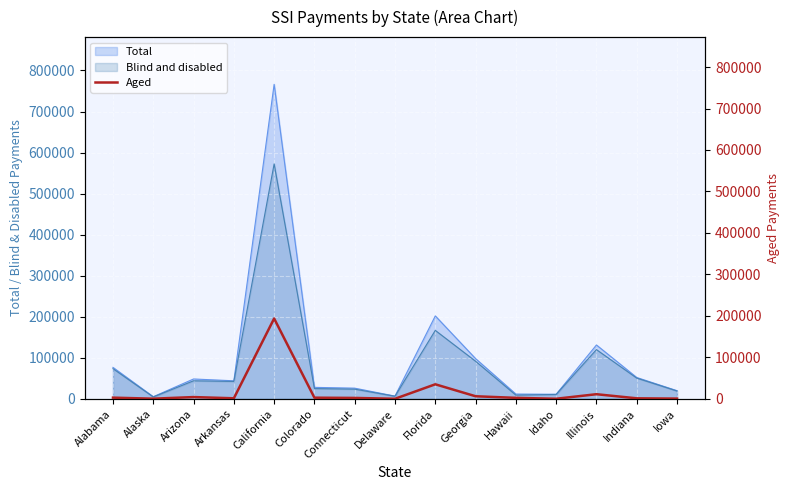

True or false: Blind and disabled has a value of 125517 at California.

False